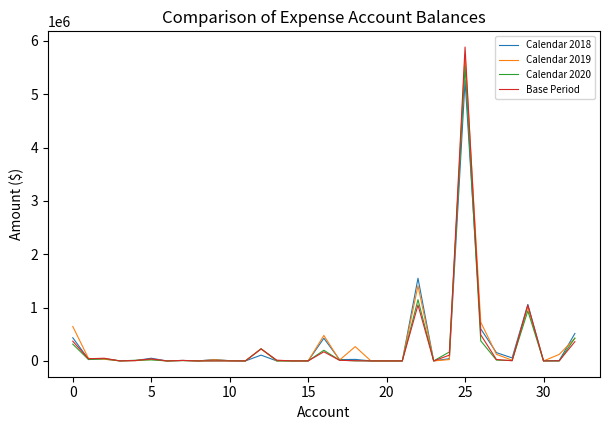

True or false: Calendar 2018 and Calendar 2020 intersect in this chart.

True